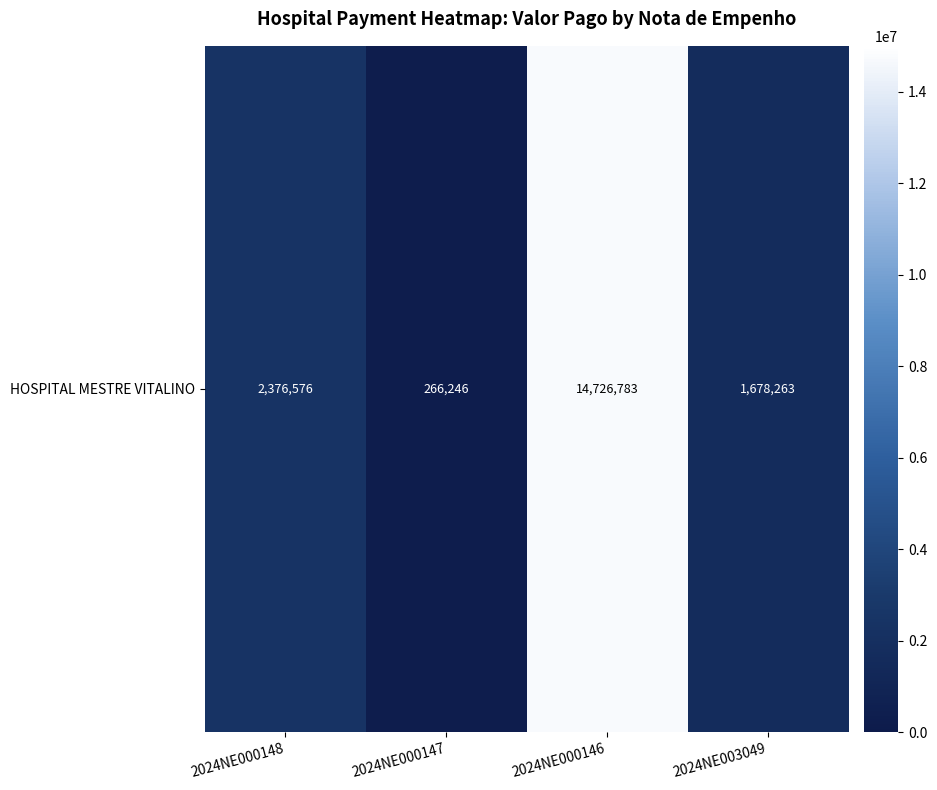

What value does the data have at 2024NE000147?

266245.6